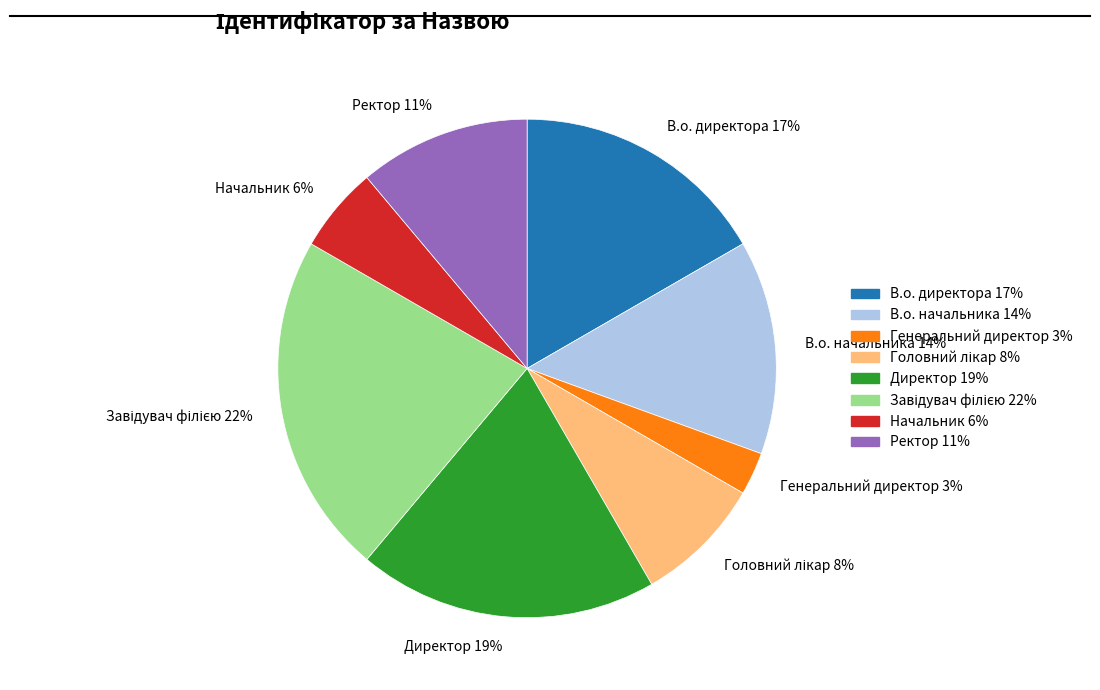

Is Начальник 6% the majority of the pie?

No